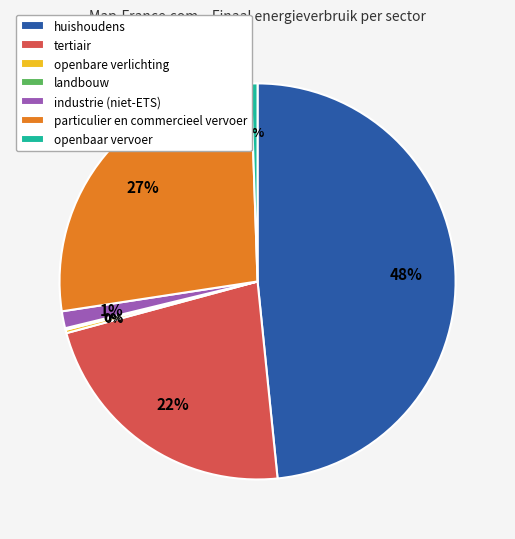

Is it true that tertiair is 28% of the pie?

False